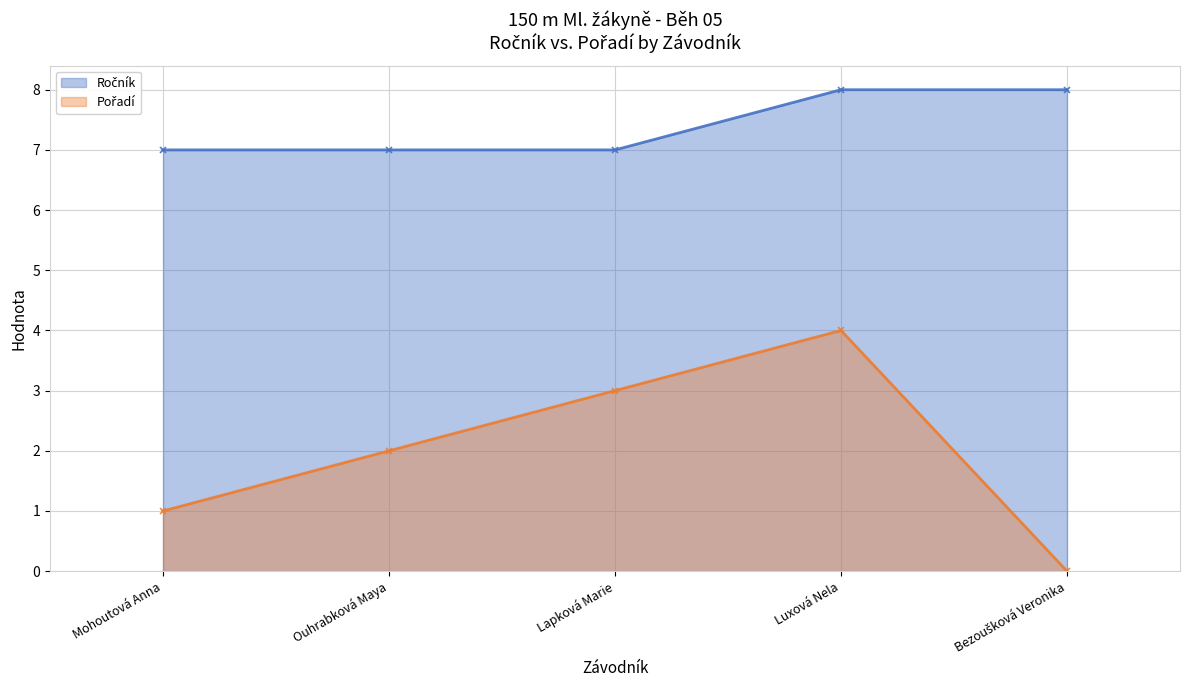

At how many categories does at least one series exceed 4?

5